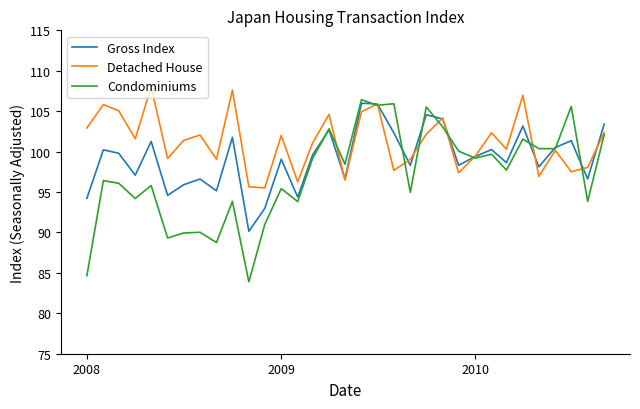

What is the highest value of the Detached House series?

108.0